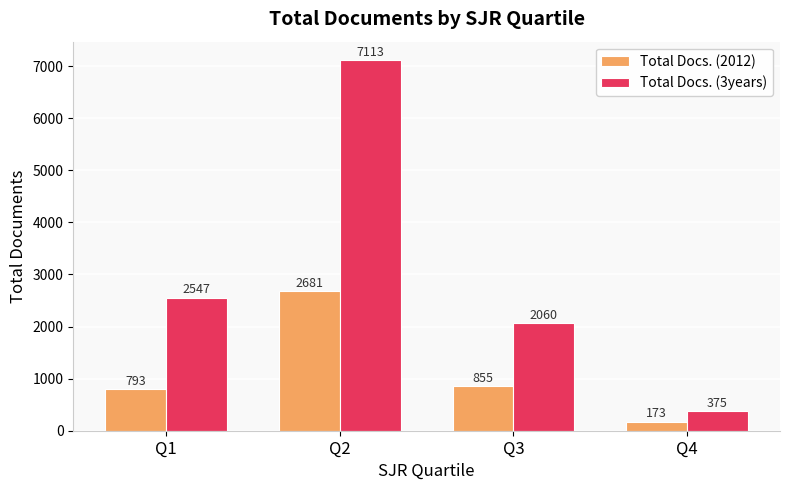

What is the sum of all Total Docs. (3years) values?

12095